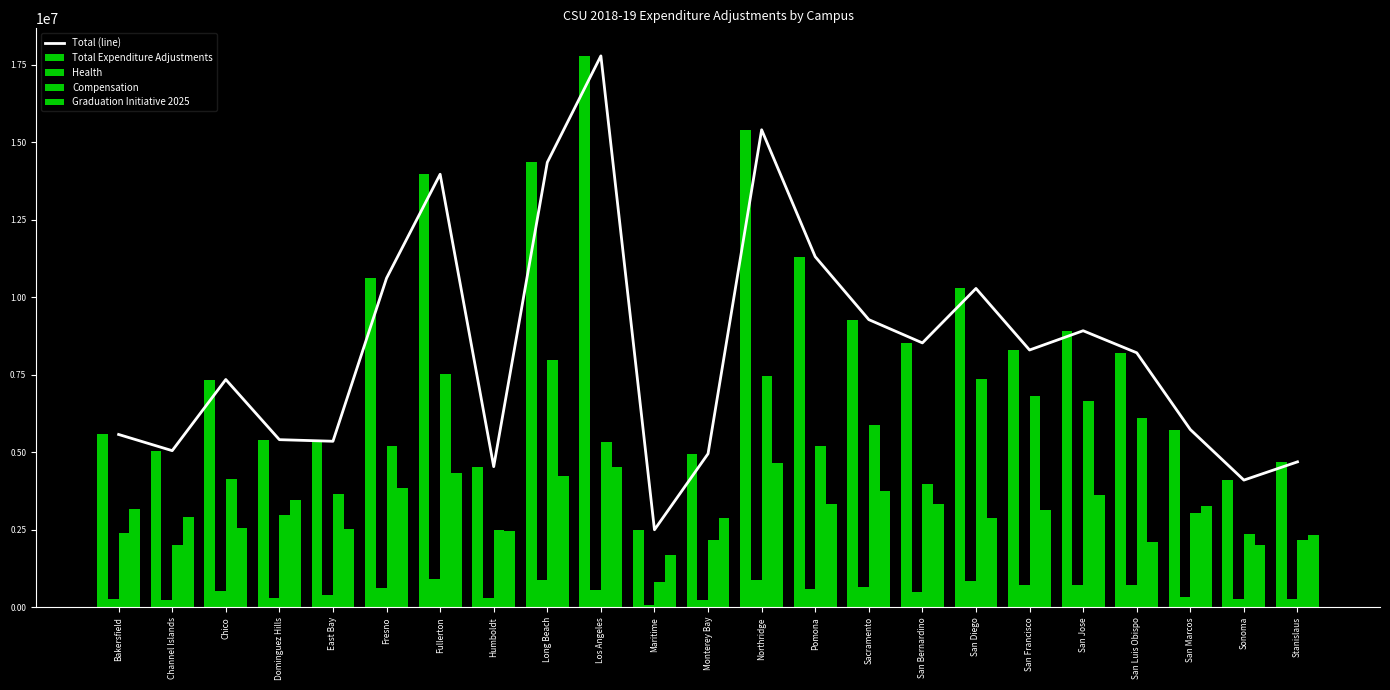

Are the bars grouped side by side (vs. stacked)?

Yes